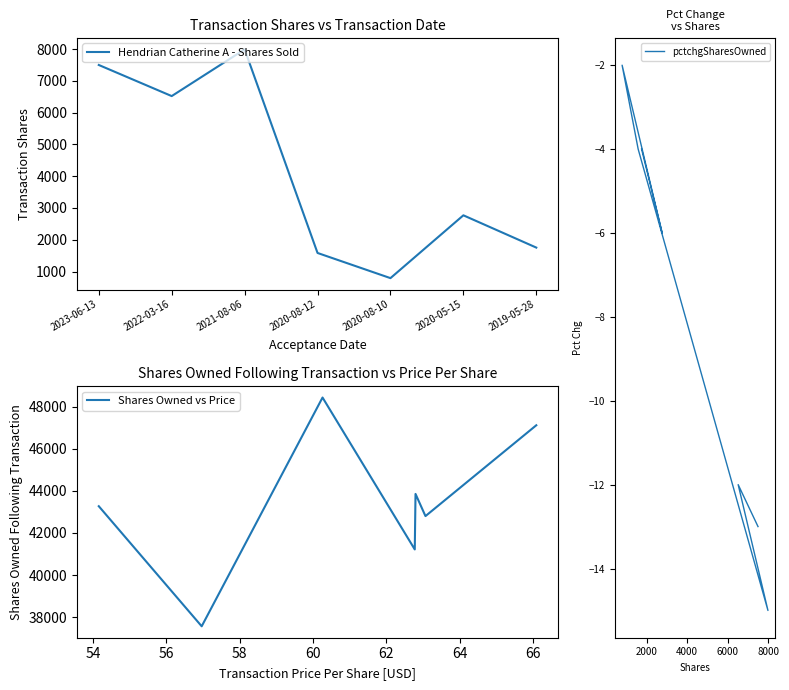

True or false: pctchgSharesOwned and Shares Owned vs Price intersect in this chart.

False